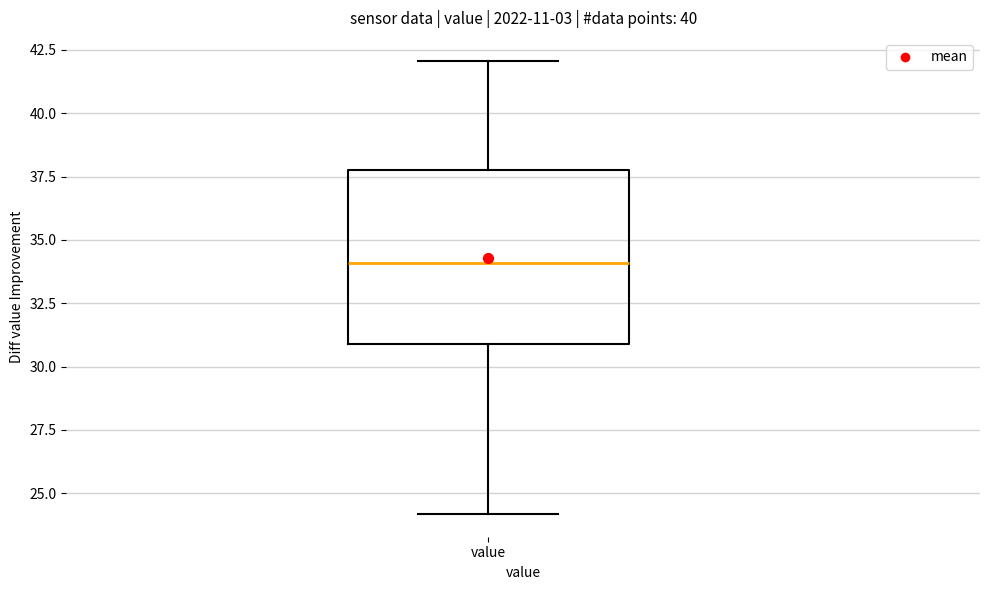

Where is the upper edge of the box for value on the y-axis? The values are not printed on the chart, so give them approximately, as read against the axis.

38